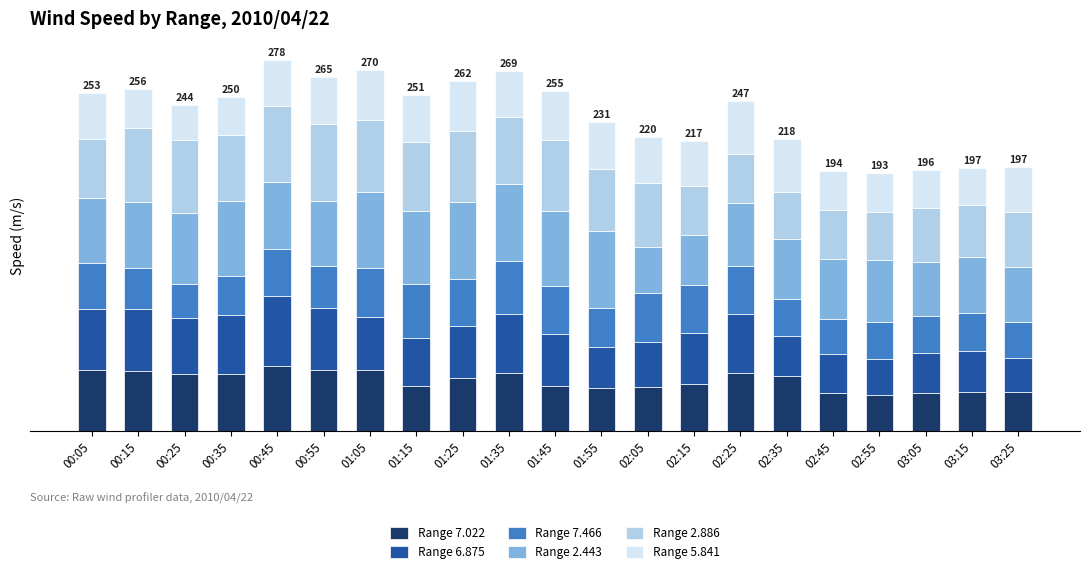

True or false: Range 7.022 has a value of 47.3 at 02:15.

False